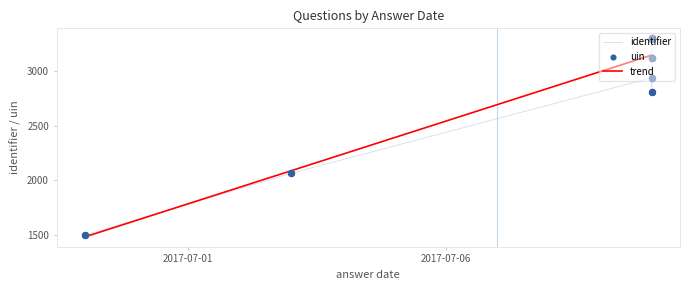

Which series reaches the minimum Y coordinate?

identifier